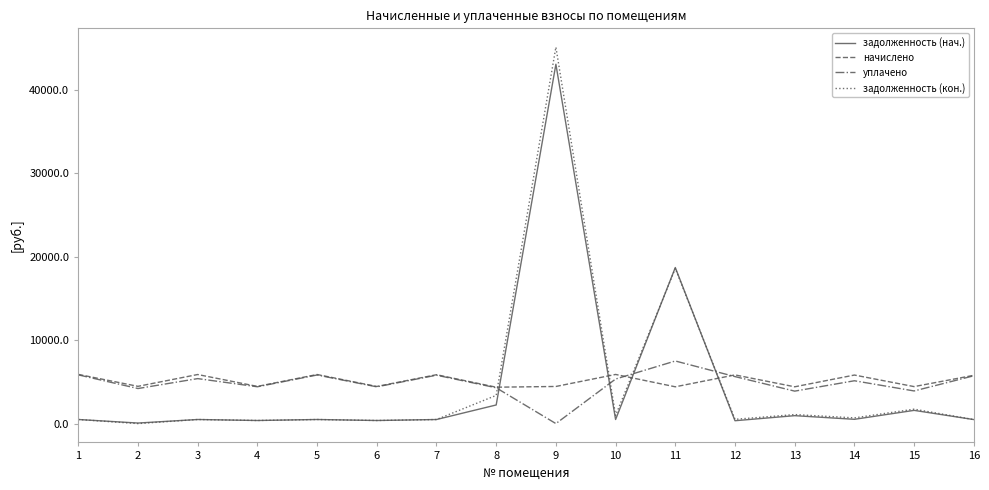

How many lines are shown in the chart?

4